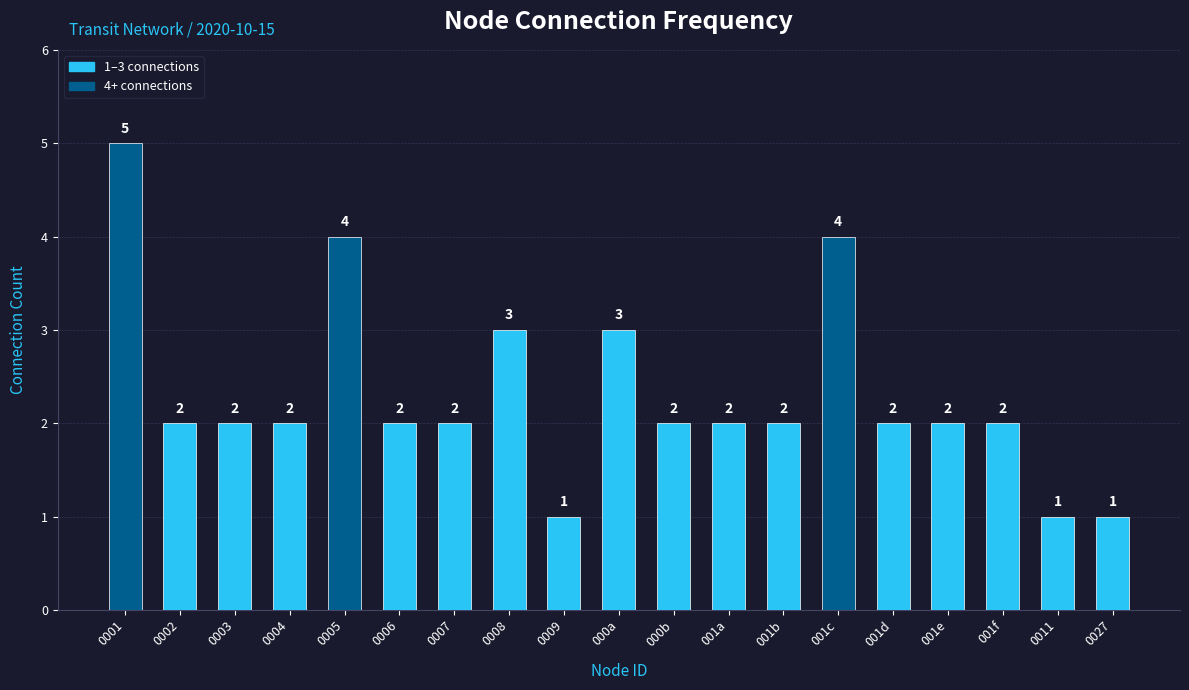

What is the sum of the values at 0011 and 0009?

2